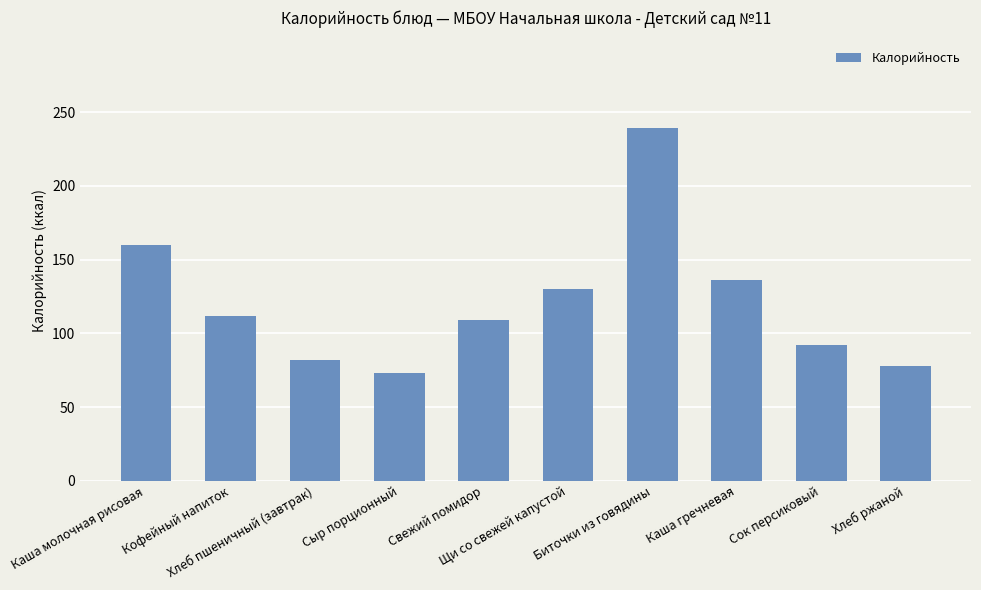

The value at Сыр порционный is 73. True or false?

True